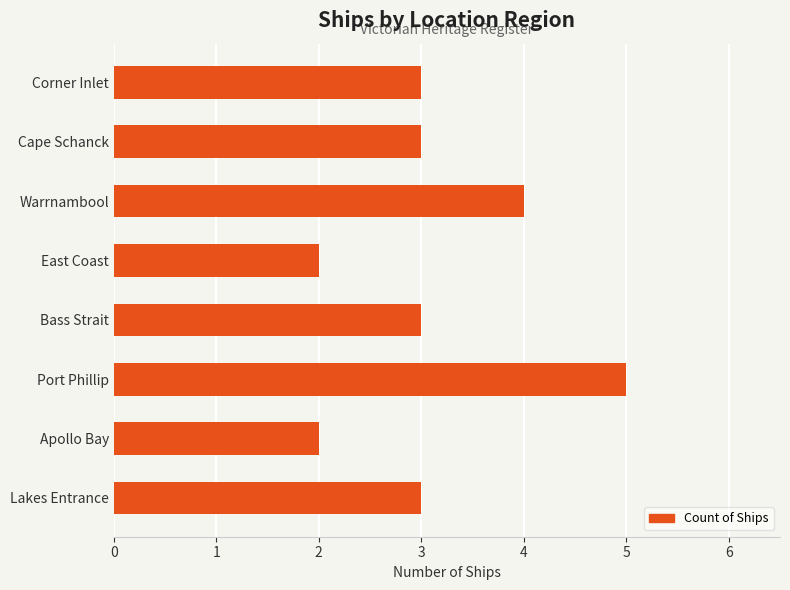

The value at Port Phillip is 8. True or false?

False